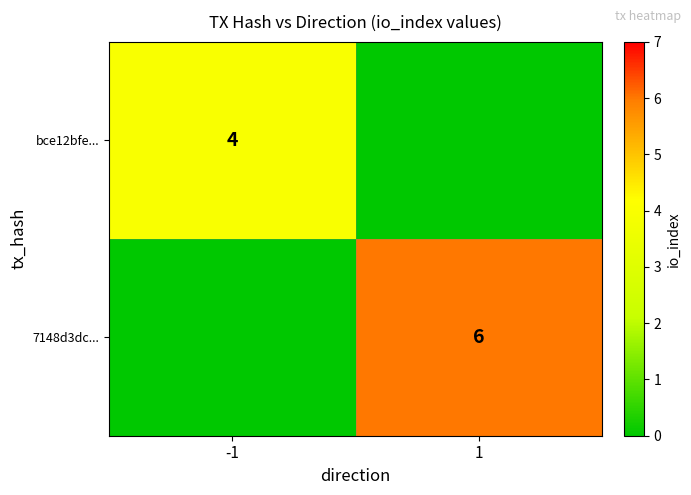

The value of bce12bfe... at -1 is 7. True or false?

False